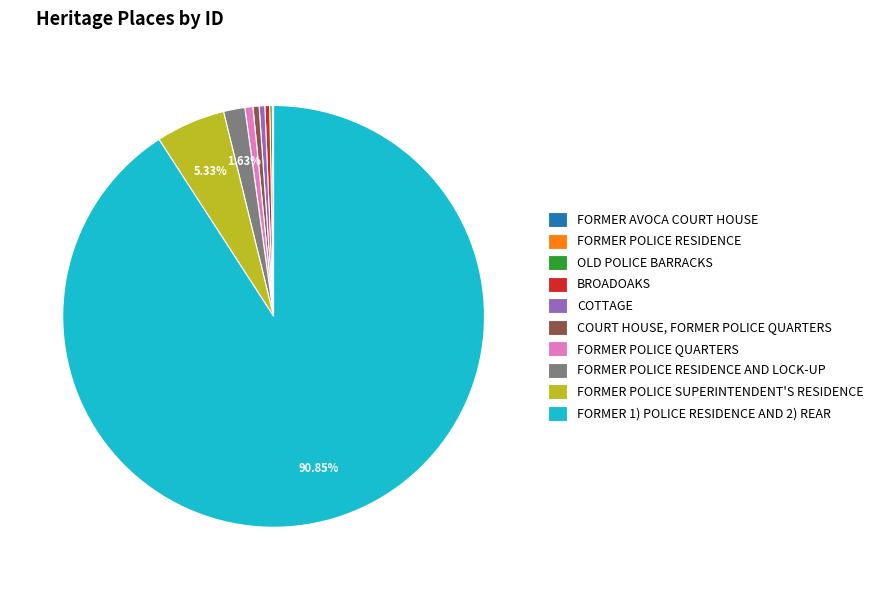

To the nearest percent, what is the average slice percentage?

10%